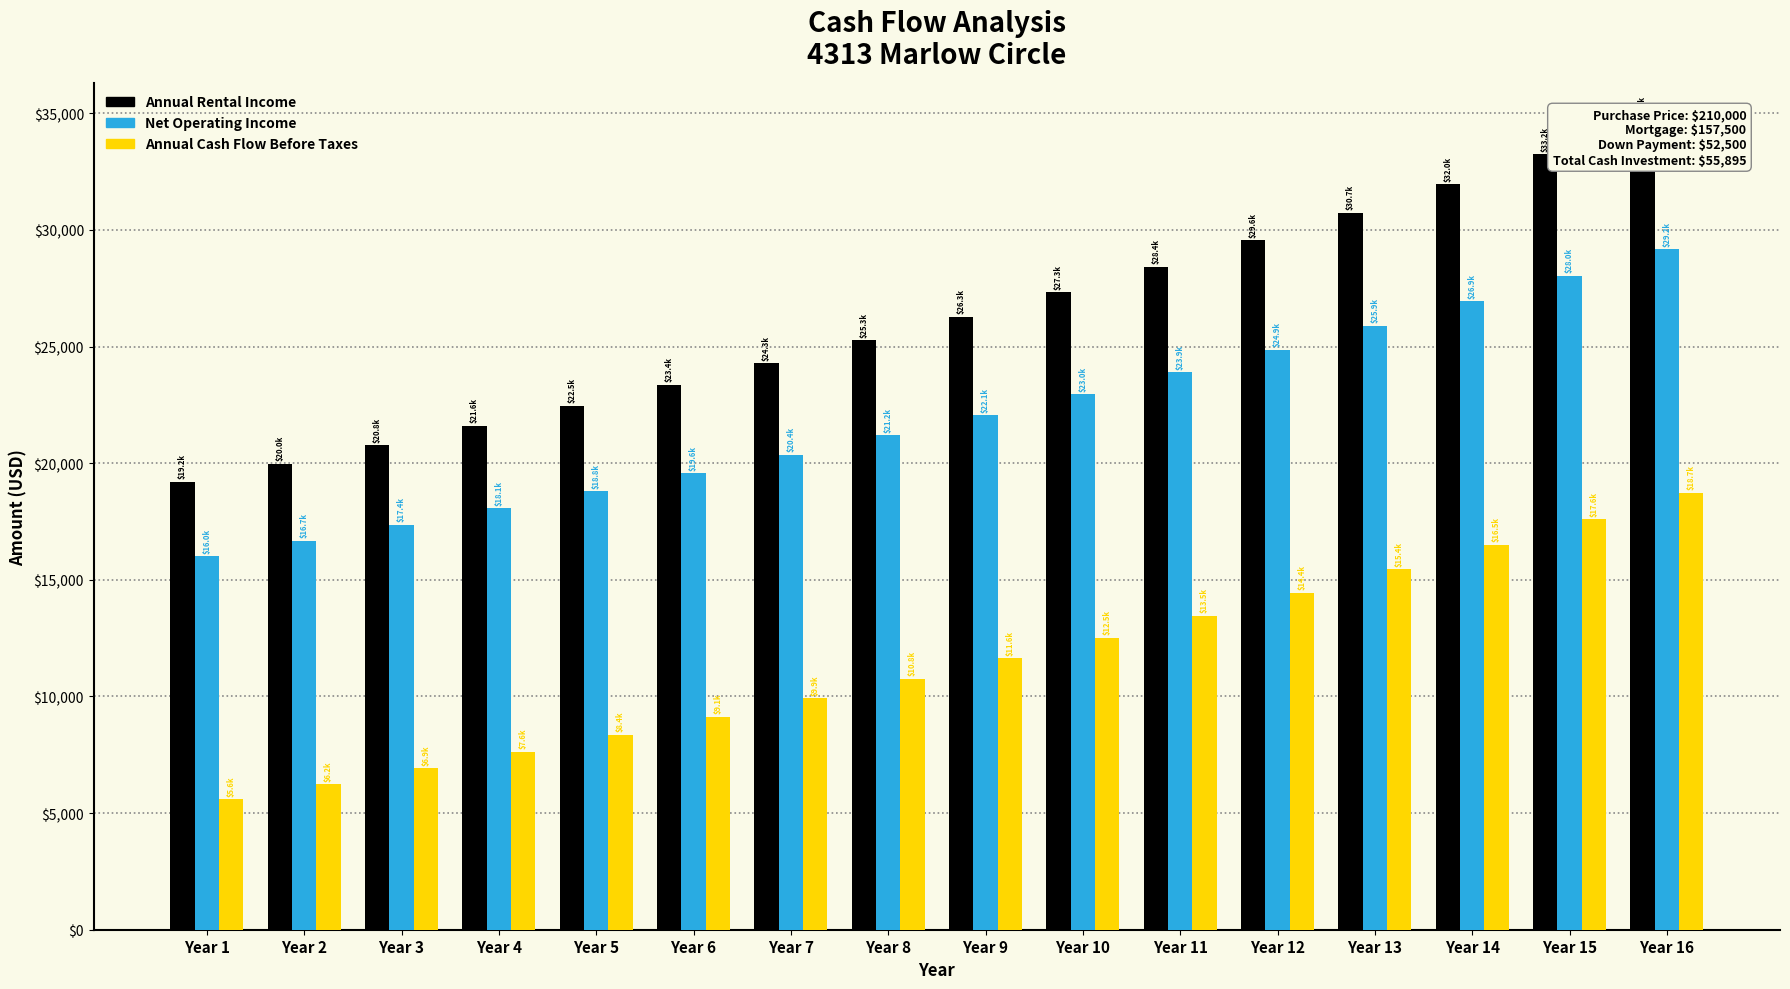

Are the bars horizontal?

No